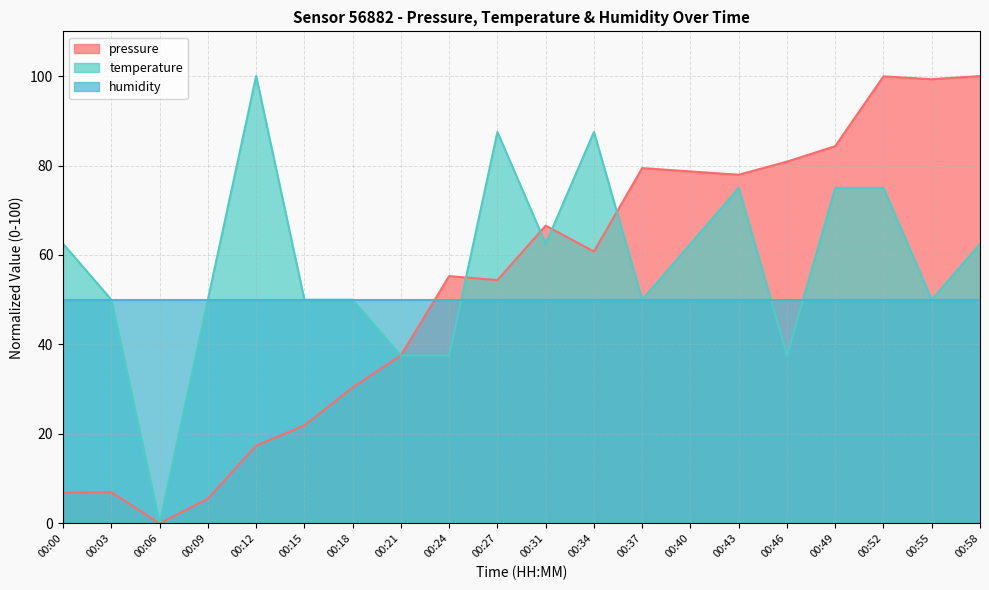

What is the difference between the highest and lowest values at 00:43?

27.9